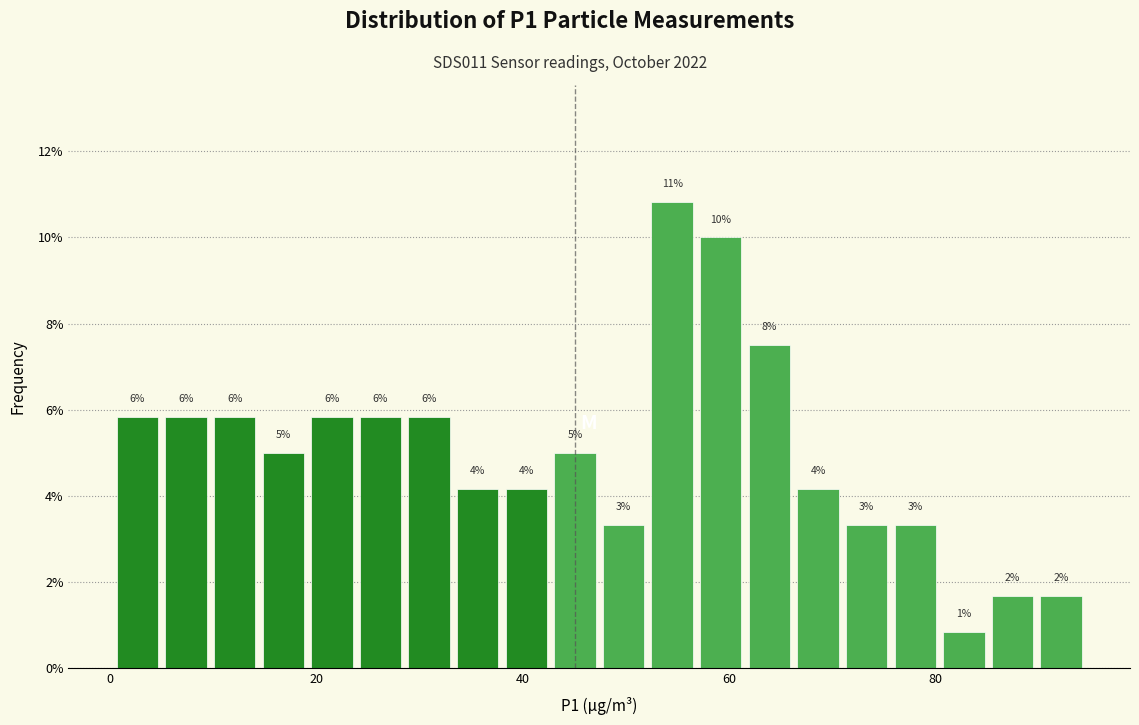

Around what value on the x-axis is the tallest bar? Give the approximate position of its centre, as read against the axis.

54